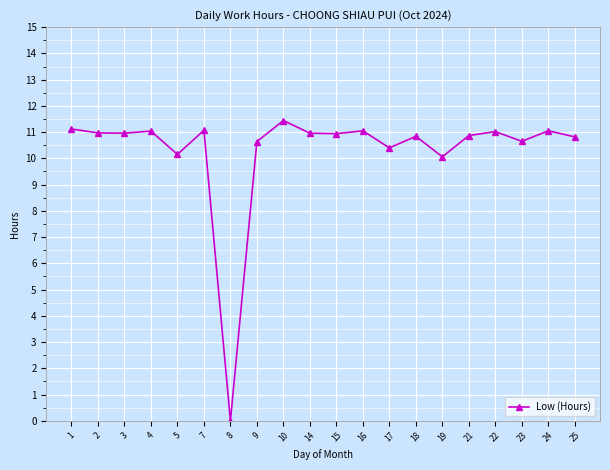

How many data points does each series have?

20